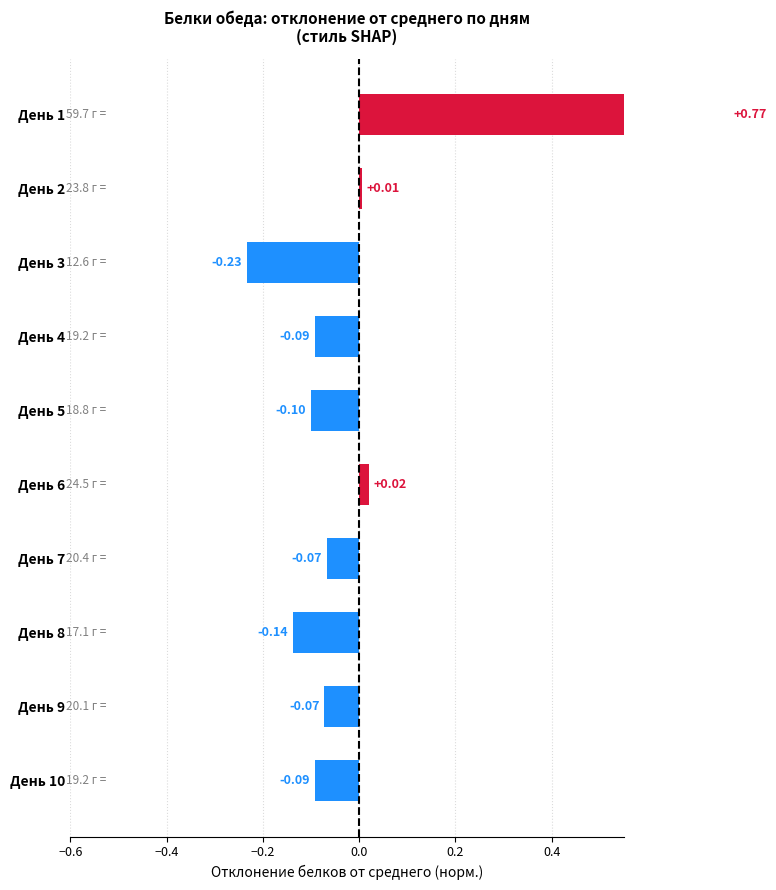

What is the minimum value shown in the chart?

-0.2